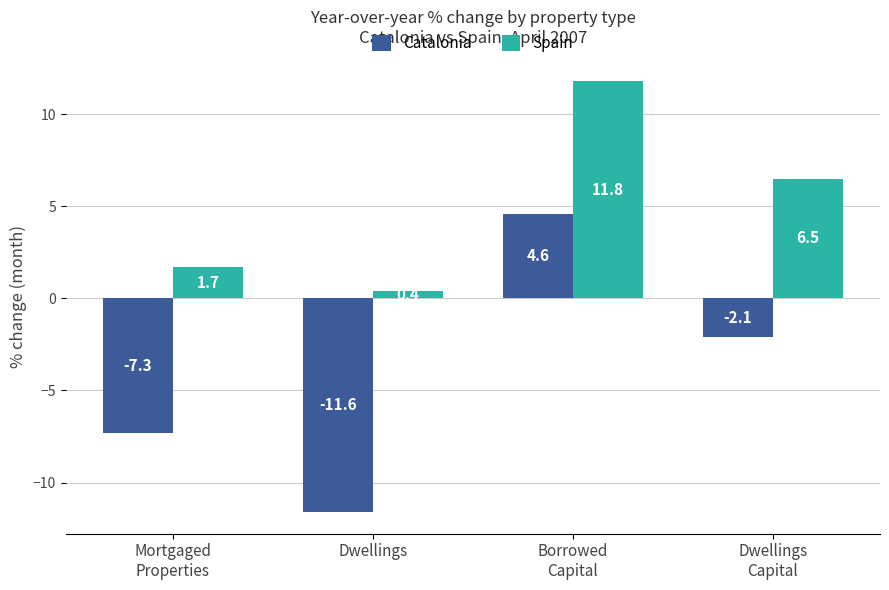

How many bars are there in total?

8